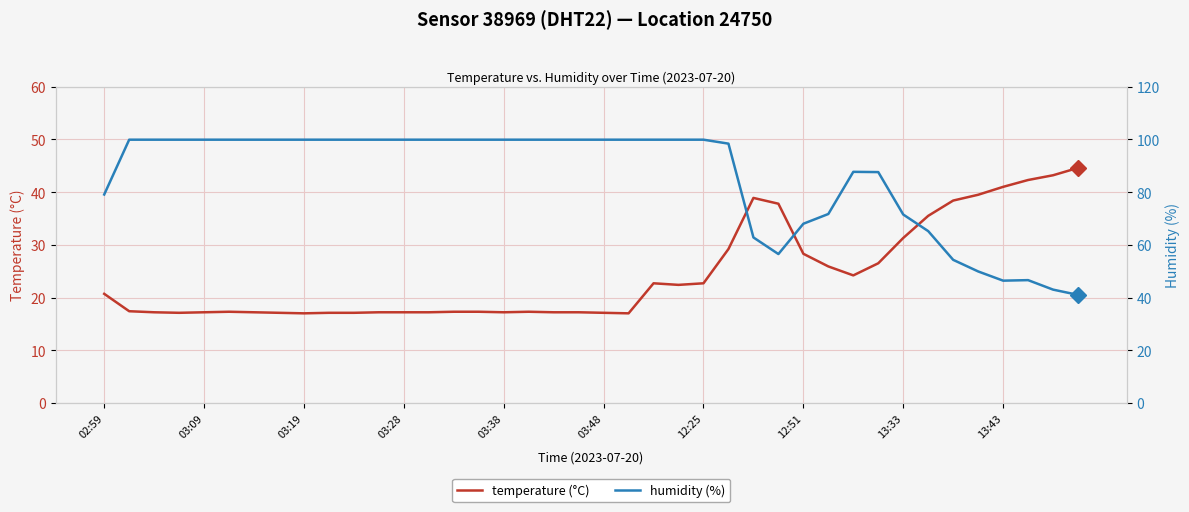

The humidity (%) series shows 87.6 at 31. True or false?

True